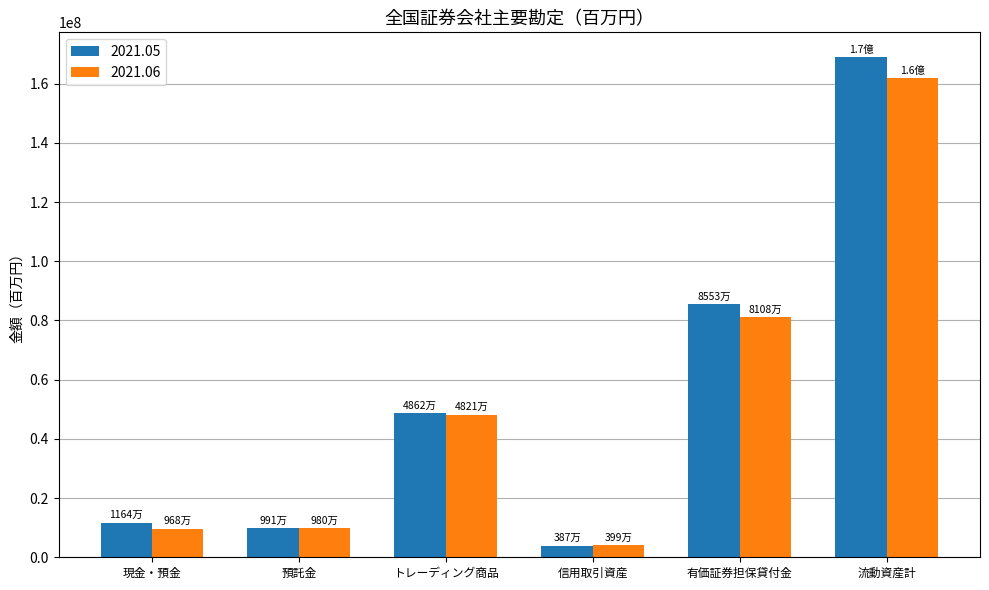

What is the difference between the 2021.06 values at 現金・預金 and トレーディング商品?

38528007